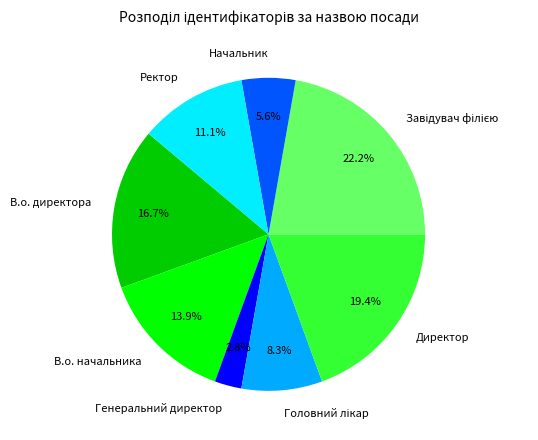

True or false: В.о. директора accounts for 28% of the total.

False